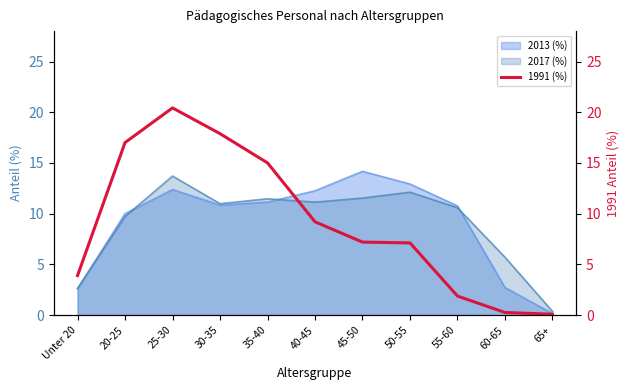

What is the difference between the maximum and minimum values?

20.3